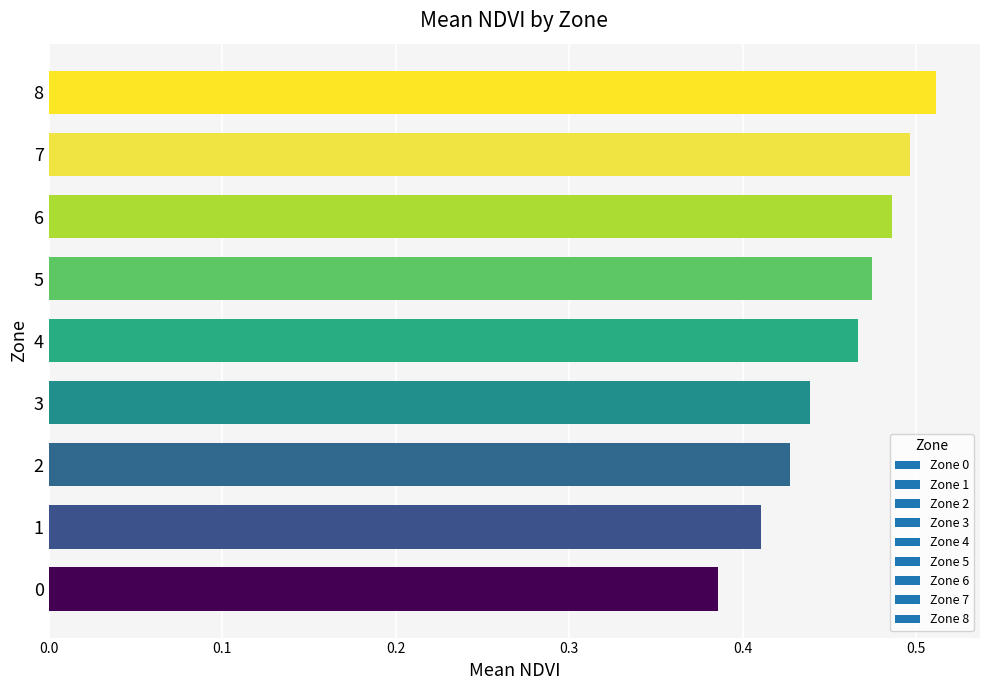

Rank the categories by value from highest to lowest.

8, 7, 6, 5, 4, 3, 2, 1, 0